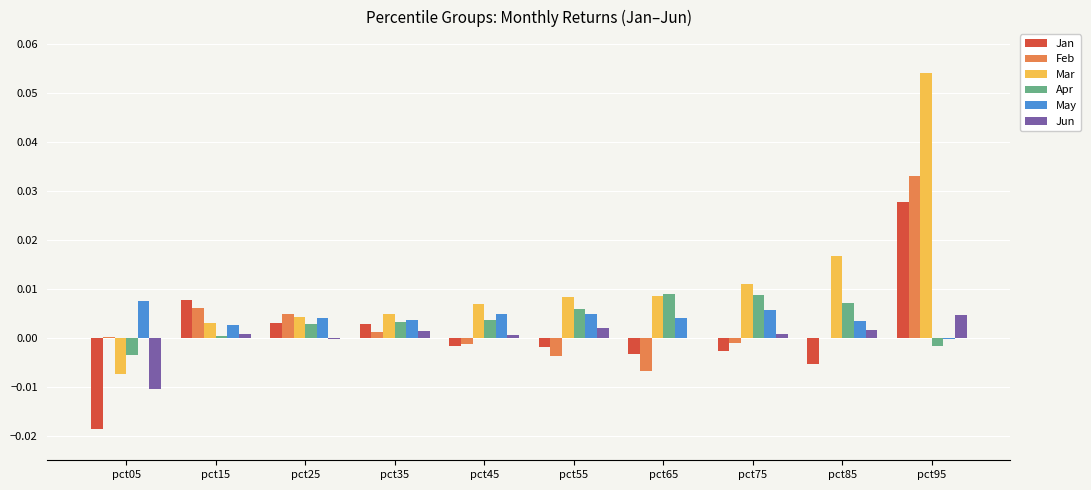

What are all the series names shown in the legend?

Jan, Feb, Mar, Apr, May, Jun